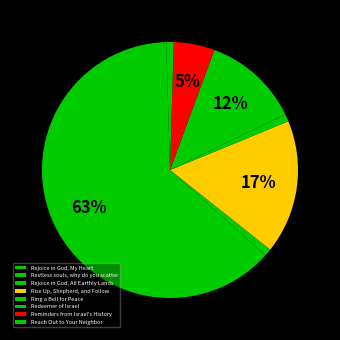

The Reminders from Israel's History slice represents 1% of the pie. True or false?

False